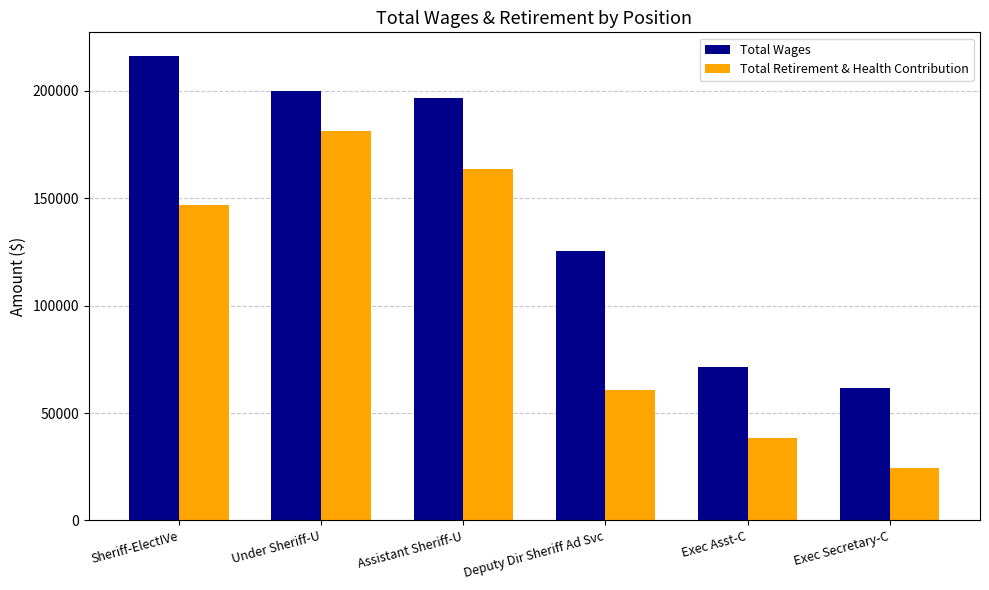

What is the total value across all series at Sheriff-ElectIVe?

363236